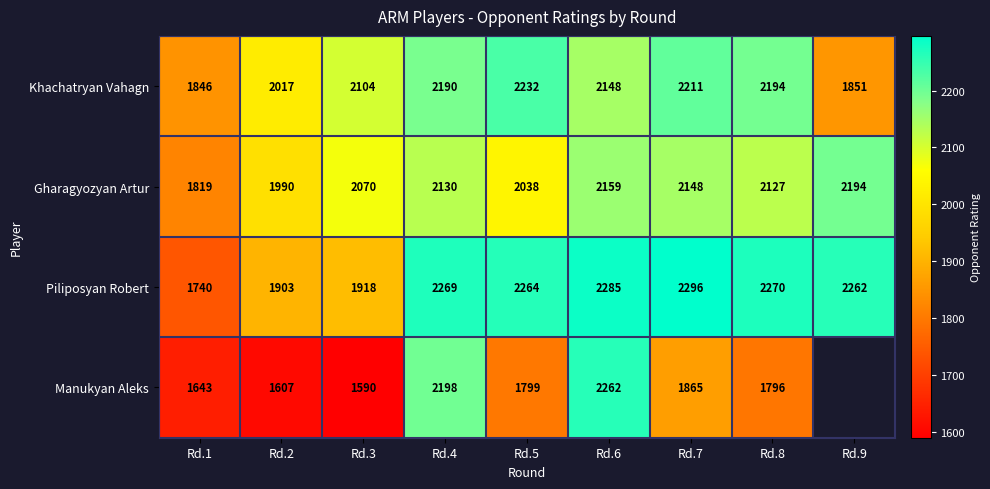

What is the difference between the Manukyan Aleks values at Rd.1 and Rd.2?

36